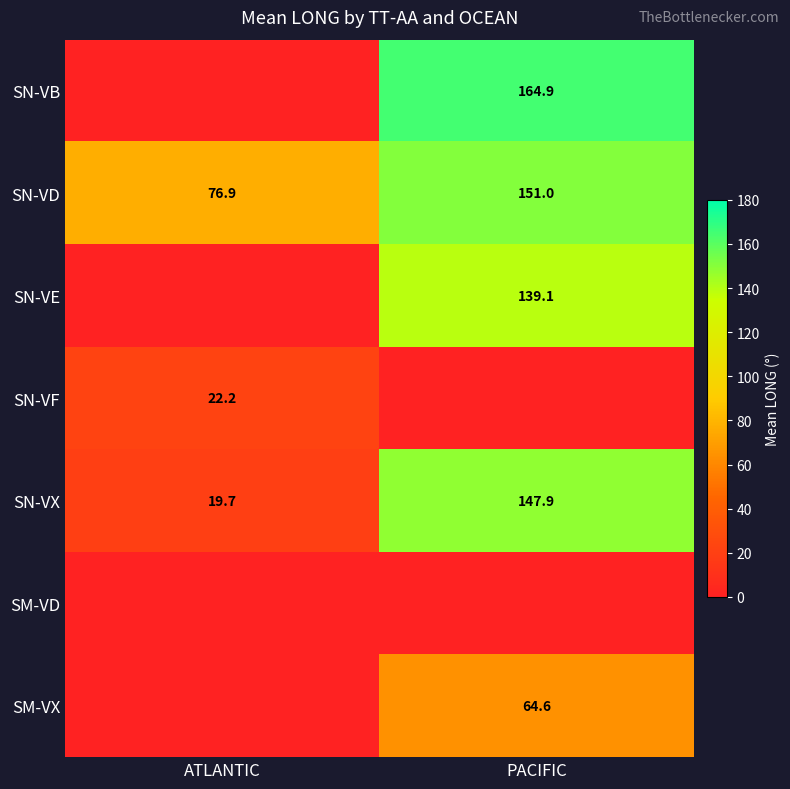

What is the maximum value shown in the chart?

164.9